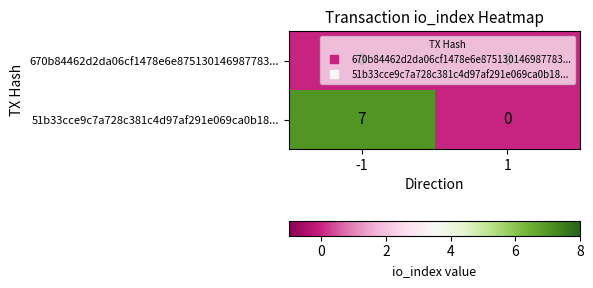

The 51b33cce9c7a728c381c4d97af291e069ca0b18... series shows 12 at -1. True or false?

False